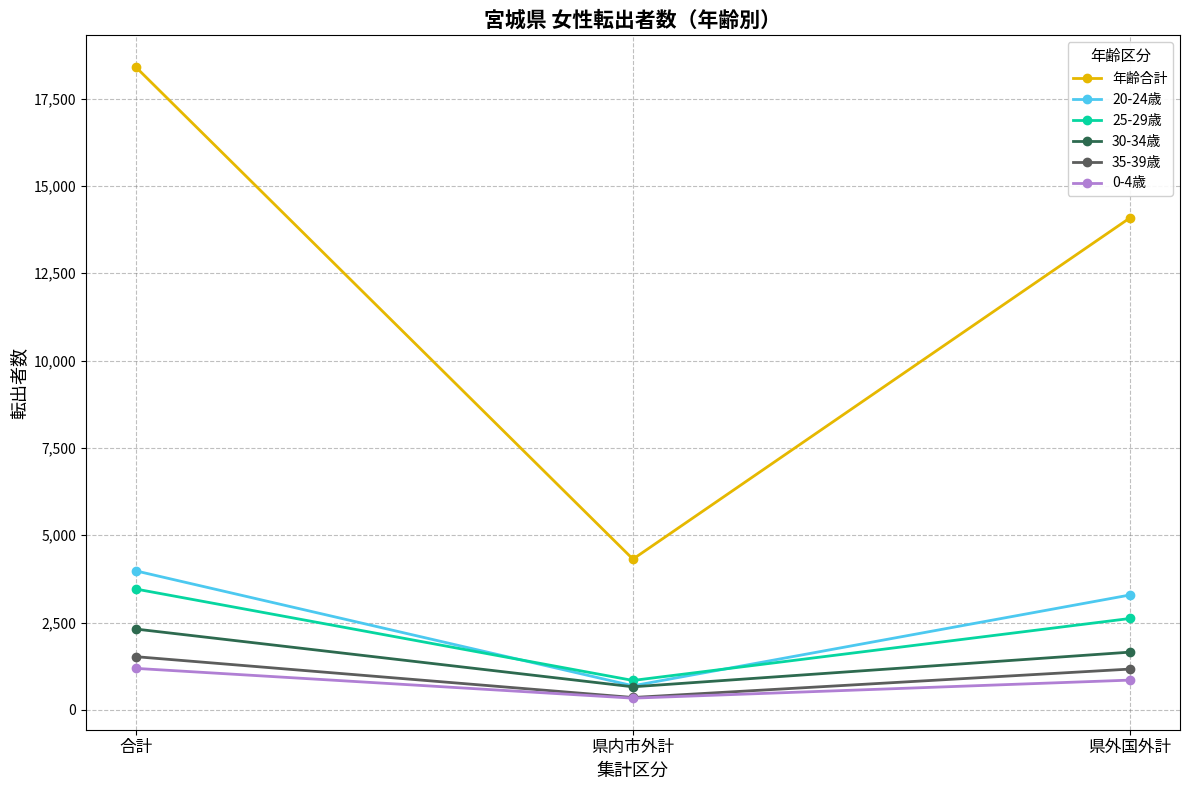

What are all the series names shown in the legend?

年齢合計, 20-24歳, 25-29歳, 30-34歳, 35-39歳, 0-4歳